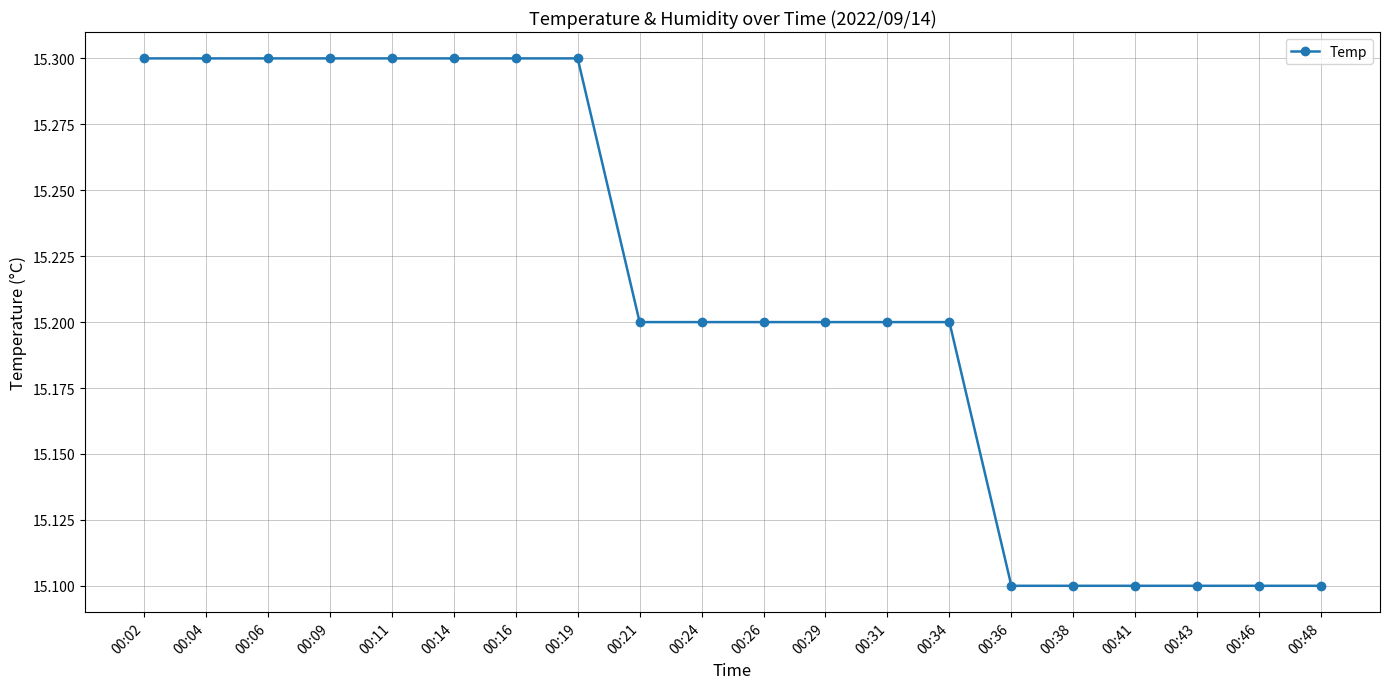

How many distinct data groups are displayed?

1